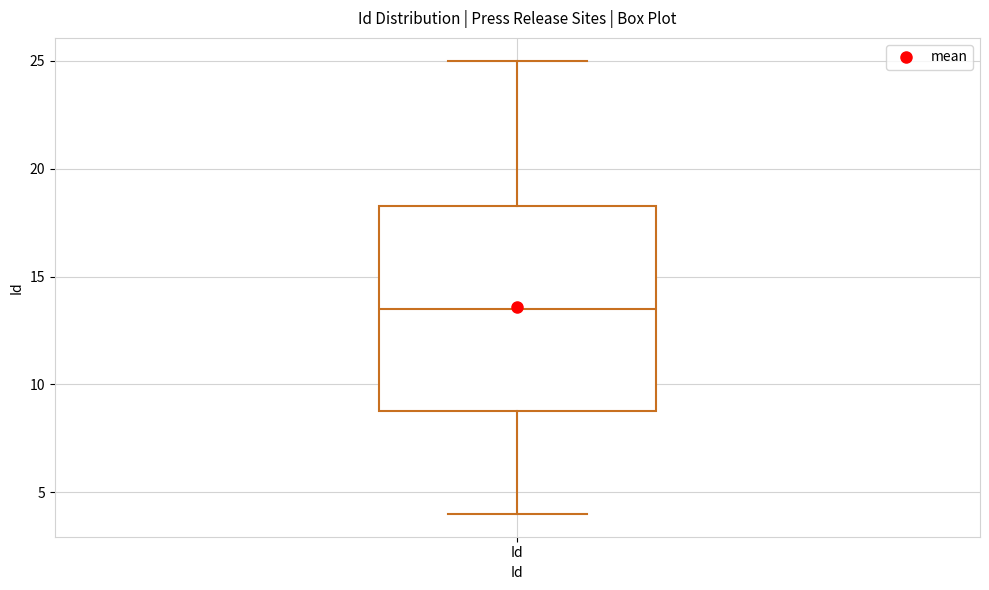

Read this box plot against the y-axis: the position of the median line, the range covered by the box, and the ends of both whiskers. The values are not printed on the chart, so give them approximately, as read against the axis.

median 13.5, box 9.0 to 18.5, whiskers 4.0 to 25.0